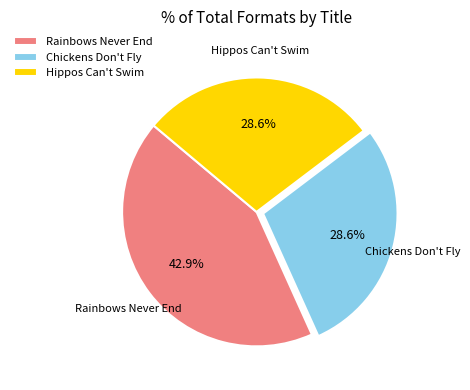

The Hippos Can't Swim slice represents 43% of the pie. True or false?

False